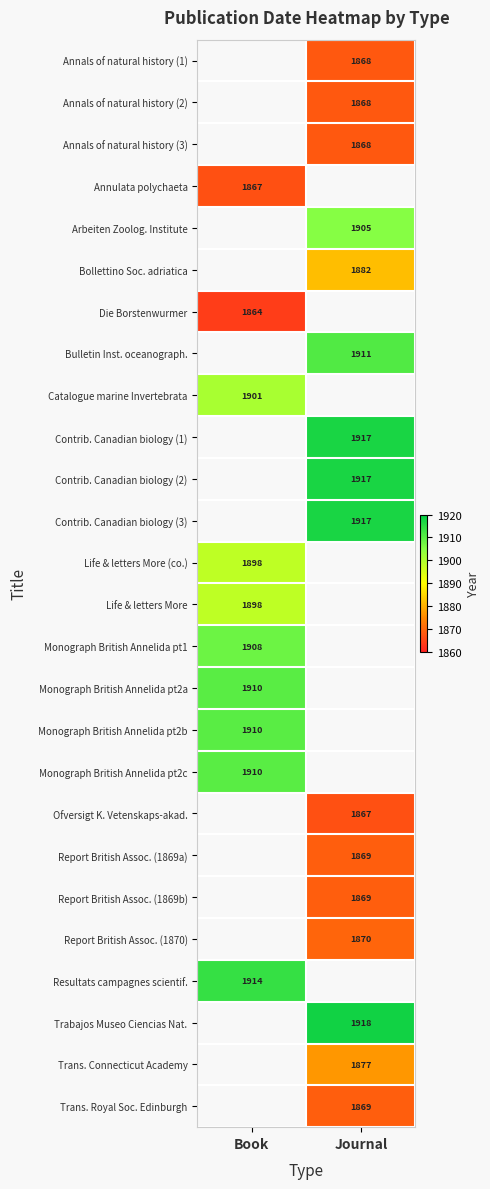

True or false: Bollettino Soc. adriatica has a value of 966 at Journal.

False